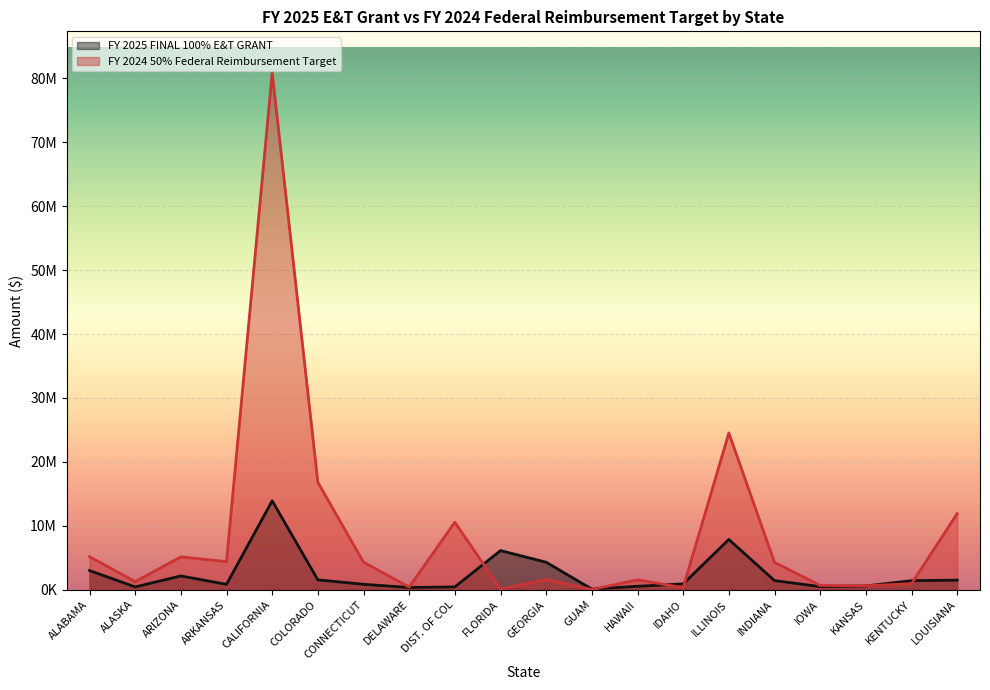

What is the average value of the FY 2025 FINAL 100% E&T GRANT series?

2441597